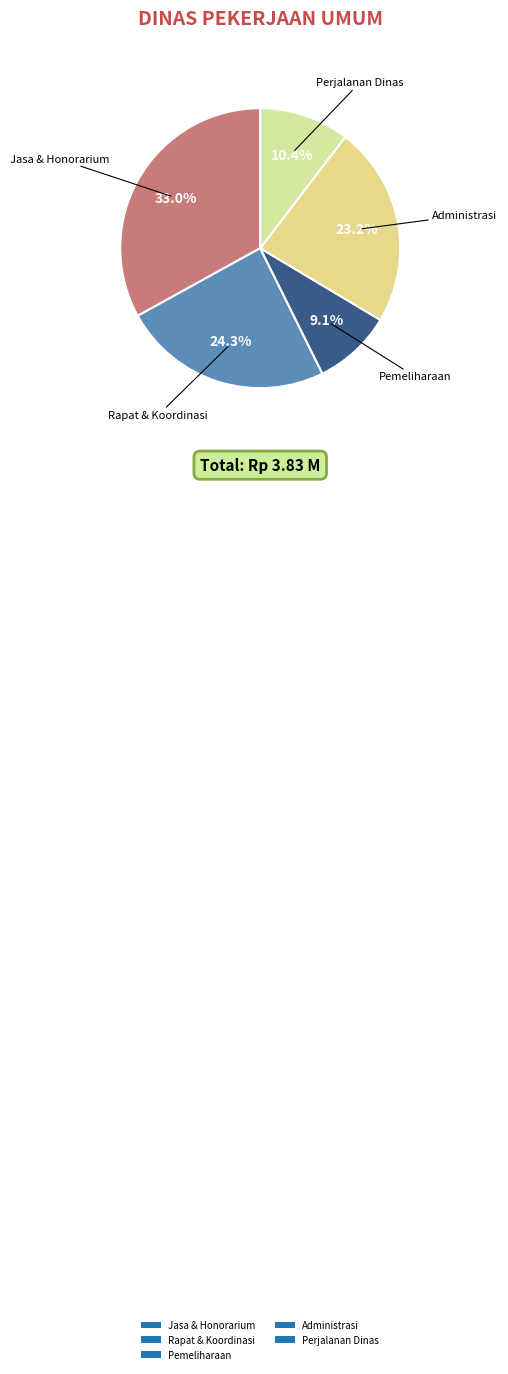

Does any single category account for the majority?

No